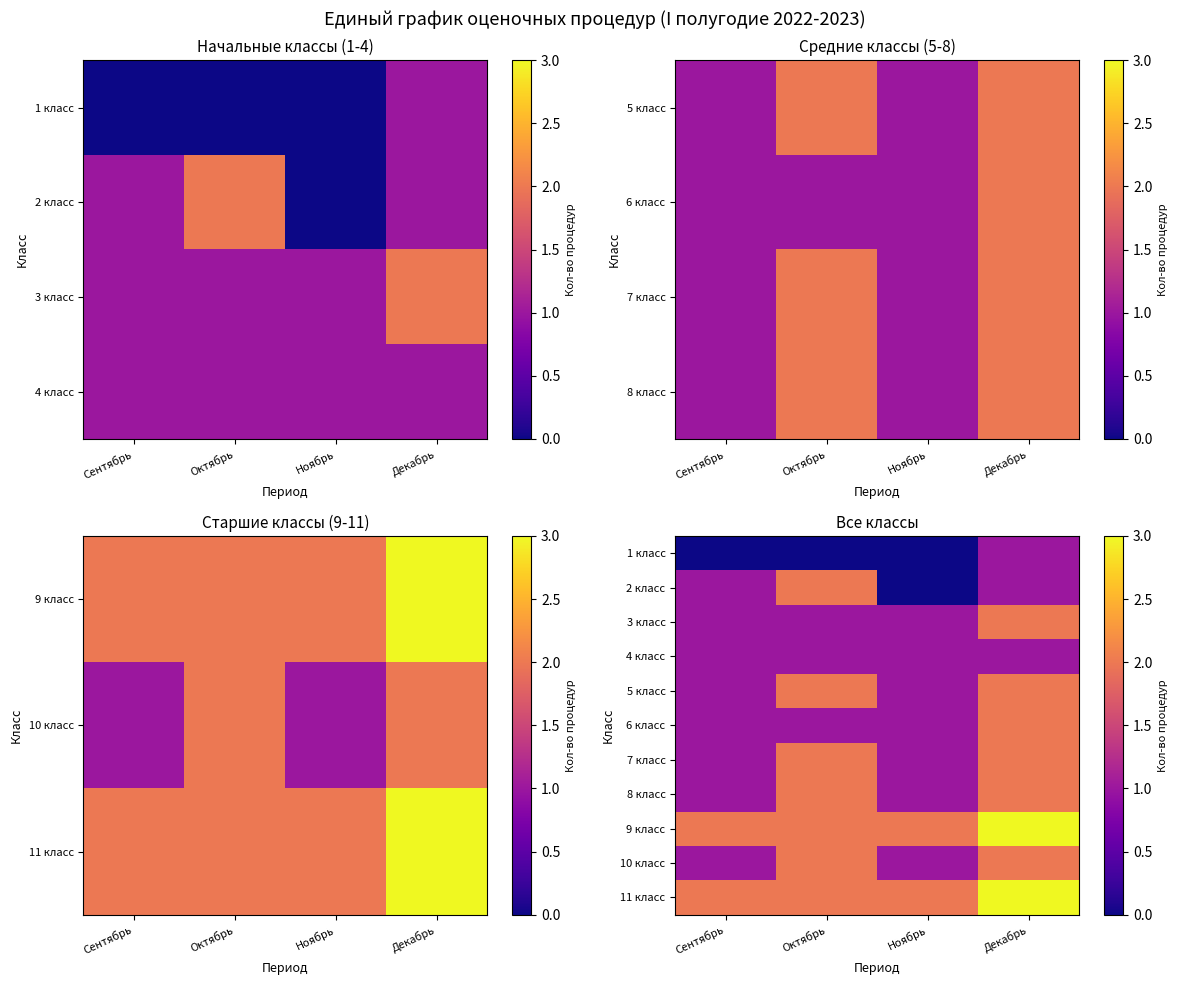

Which series has the largest range (max minus min)?

2 класс